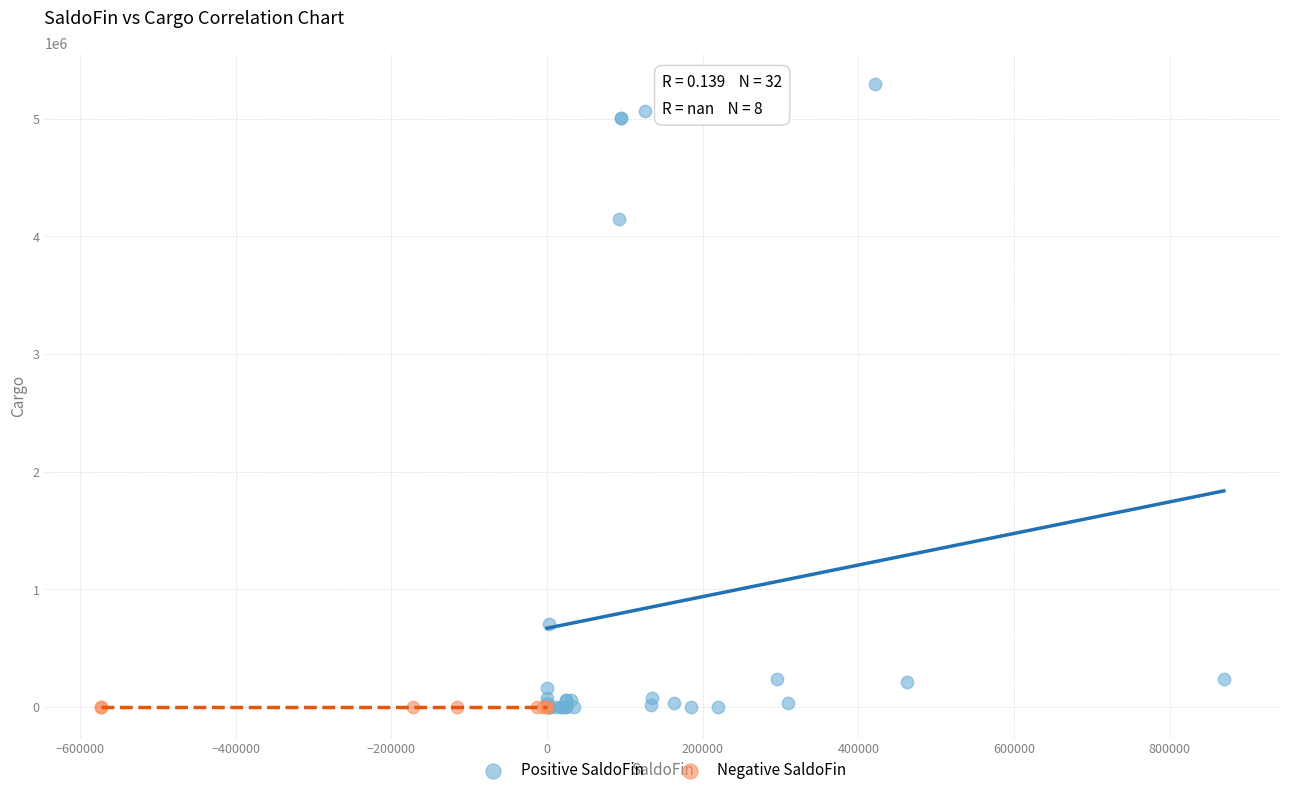

Which series reaches the maximum Y coordinate?

Positive SaldoFin